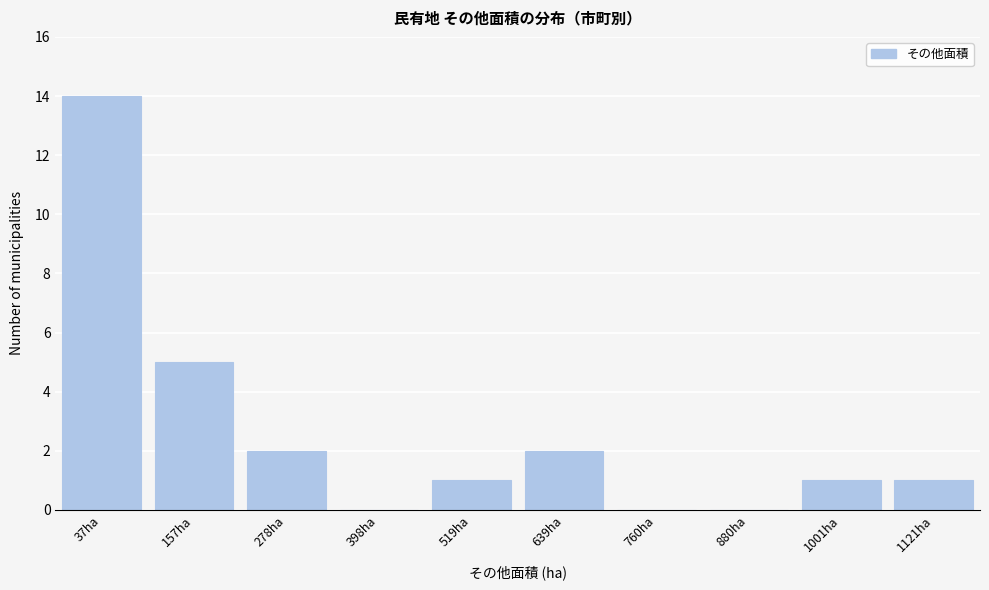

Reading left to right, transcribe all the data shown in this chart.

37ha=14	157ha=5	278ha=2	398ha=0	519ha=1	639ha=2	760ha=0	880ha=0	1001ha=1	1121ha=1